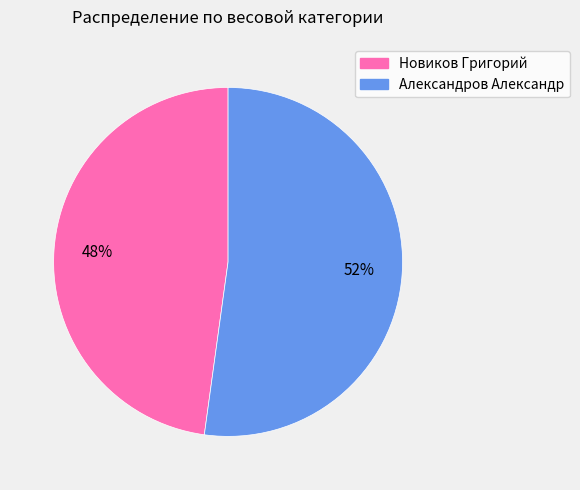

To the nearest percent, what is the difference between the Александров Александр and Новиков Григорий slice percentages?

4%